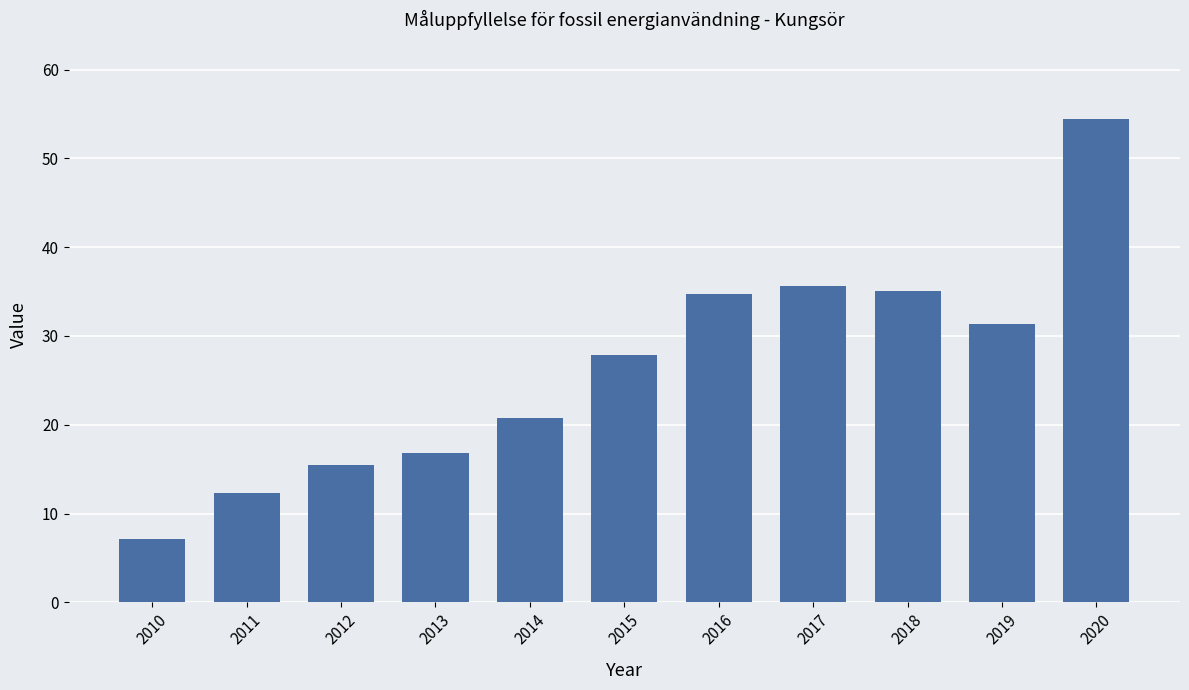

What is the value of the 1st bar from the left?

7.1